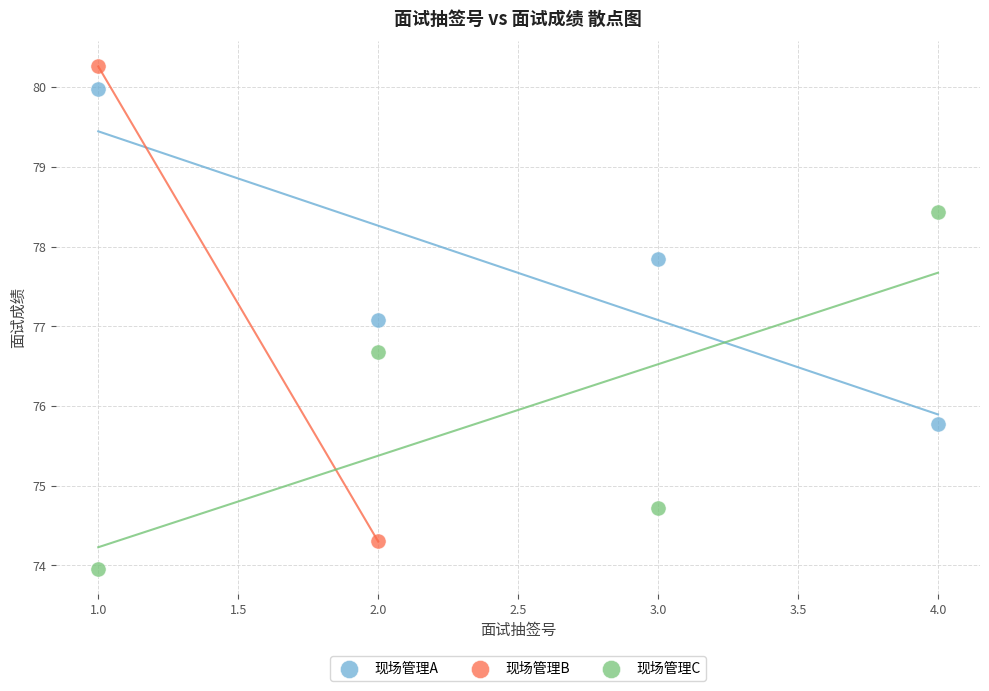

What are all the series names shown in the legend?

现场管理A, 现场管理B, 现场管理C